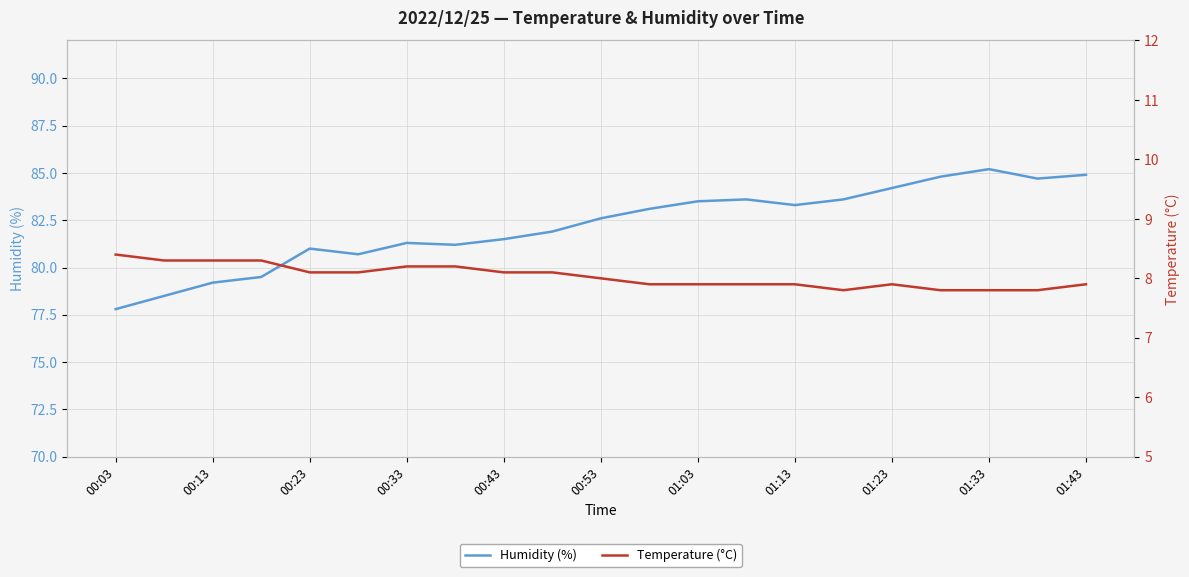

Is it true that Humidity (%) equals 82.6 at 00:53?

True